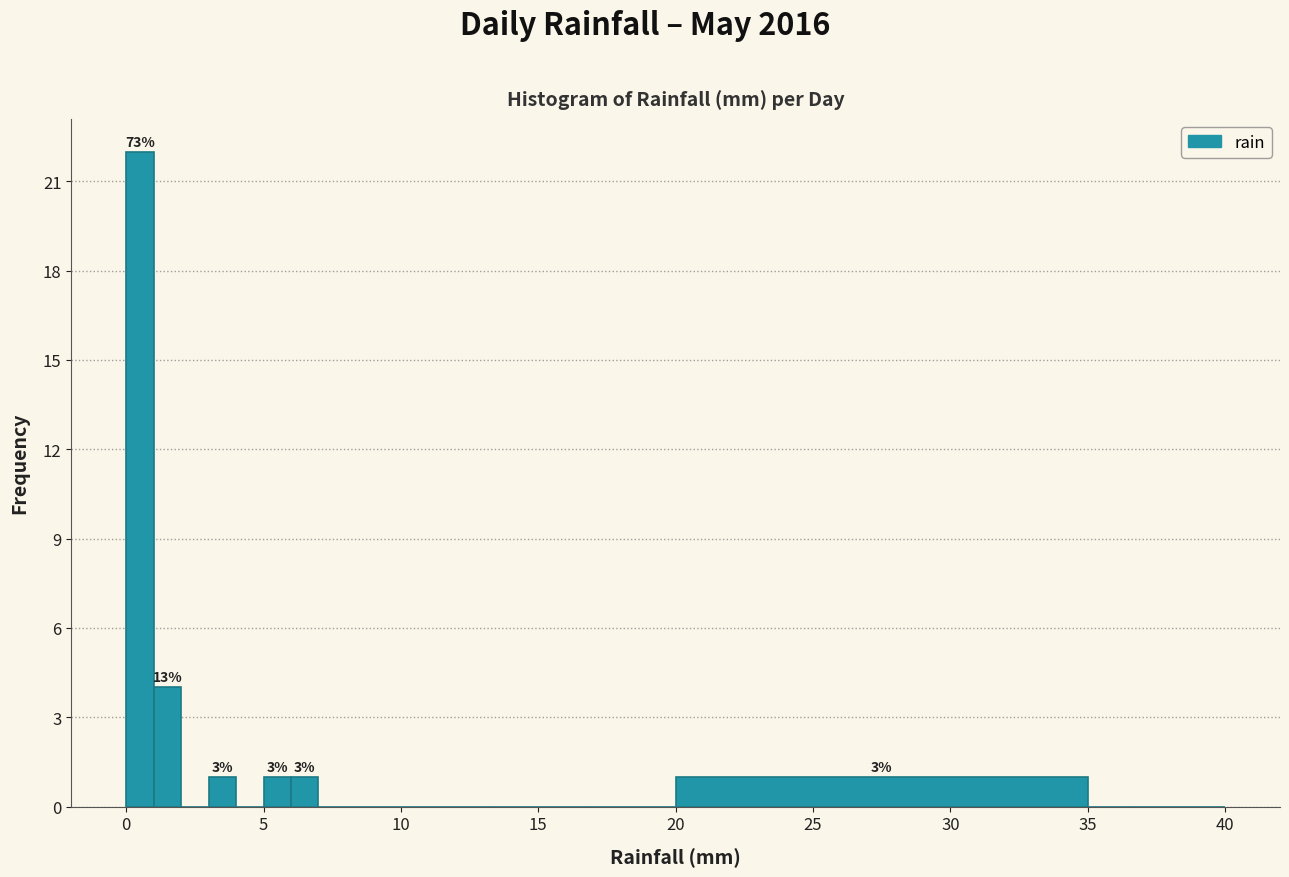

Read against the x-axis, roughly where is the centre of the tallest bar?

0.5